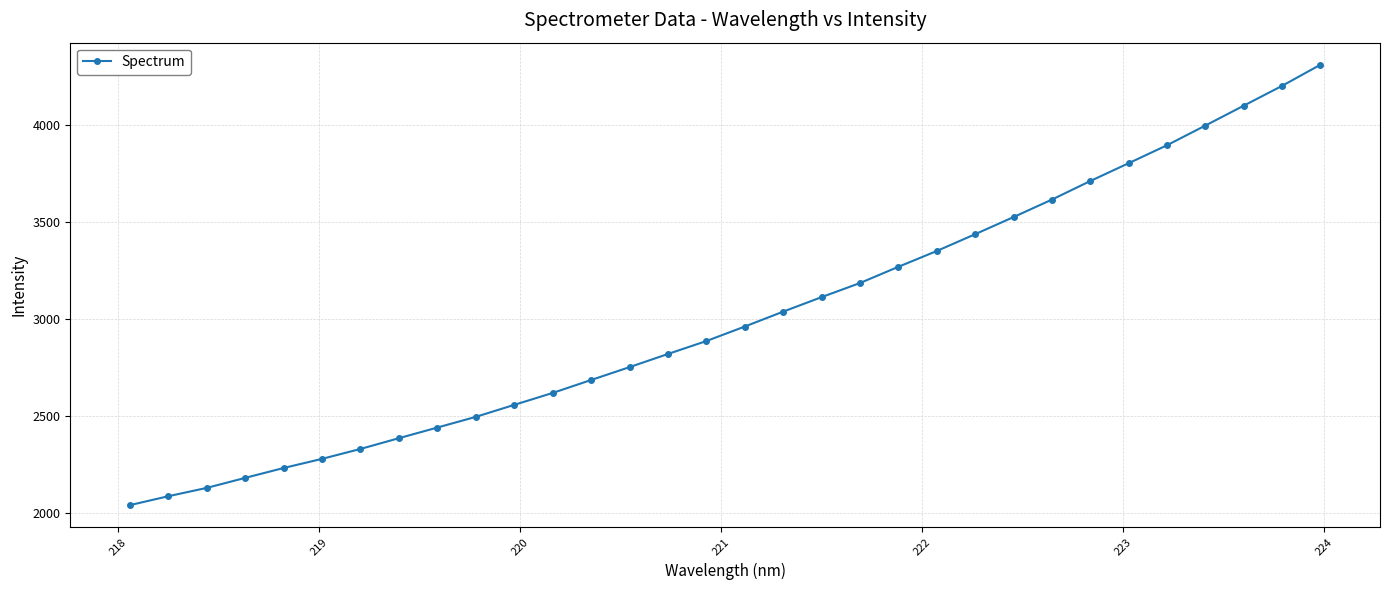

What is the value of the 24th point from the left?

3526.2